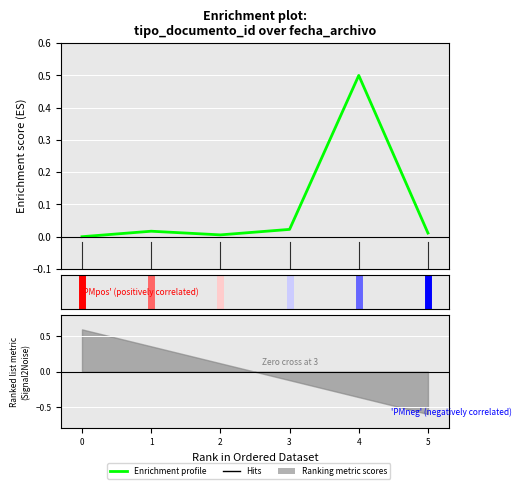

At which category does the data reach its first local peak?

1